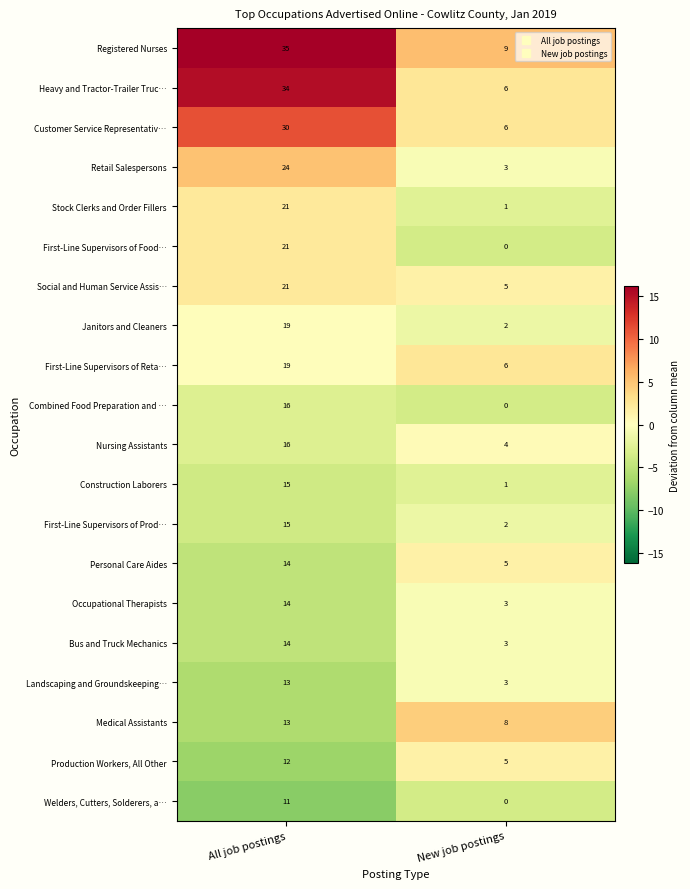

What is the lowest value of the Personal Care Aides series?

5